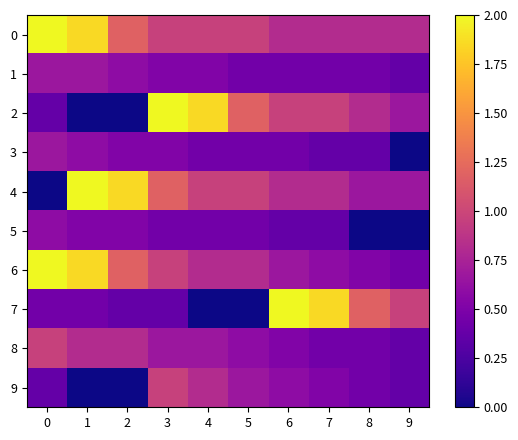

At which category is the sum across all series the highest?

1